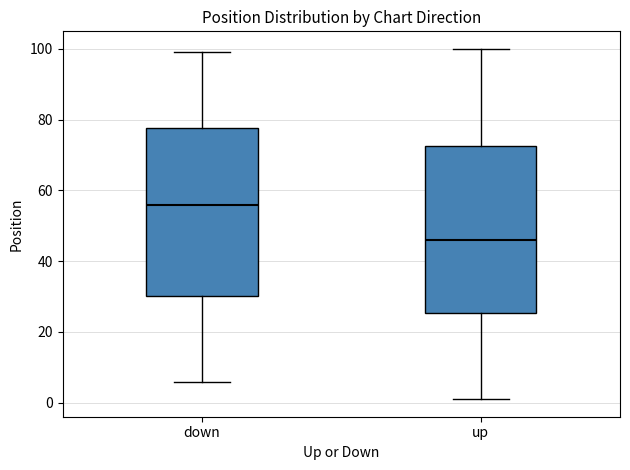

Where does the upper whisker of the box for up end on the y-axis? The values are not printed on the chart, so give them approximately, as read against the axis.

100